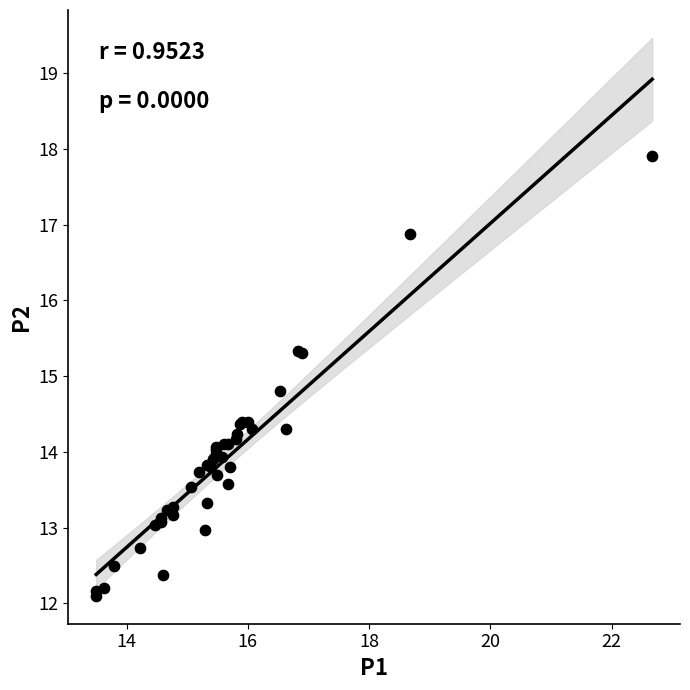

What Y value in the scatter plot is closest to 15?

14.8